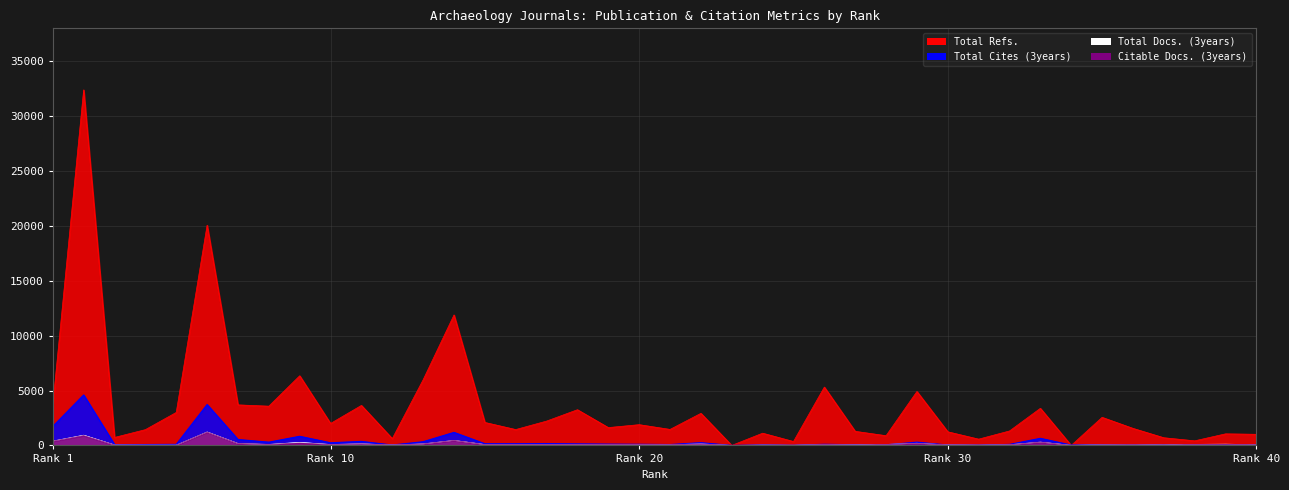

Where do Citable Docs. (3years) and Total Refs. first cross each other?

33 and 34